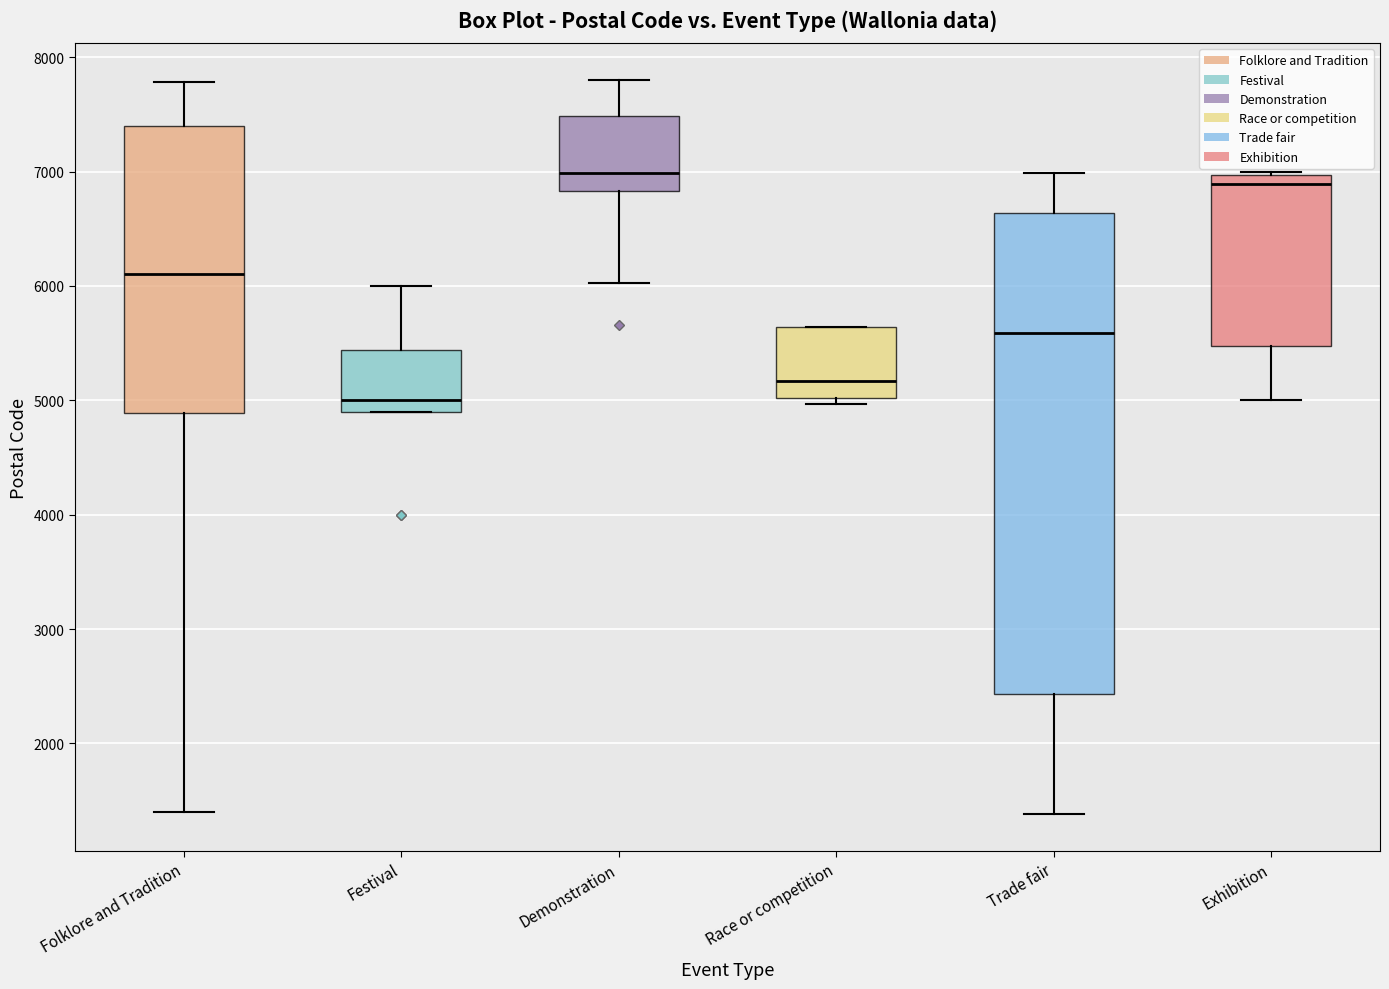

Which box has the lowest median line?

Festival